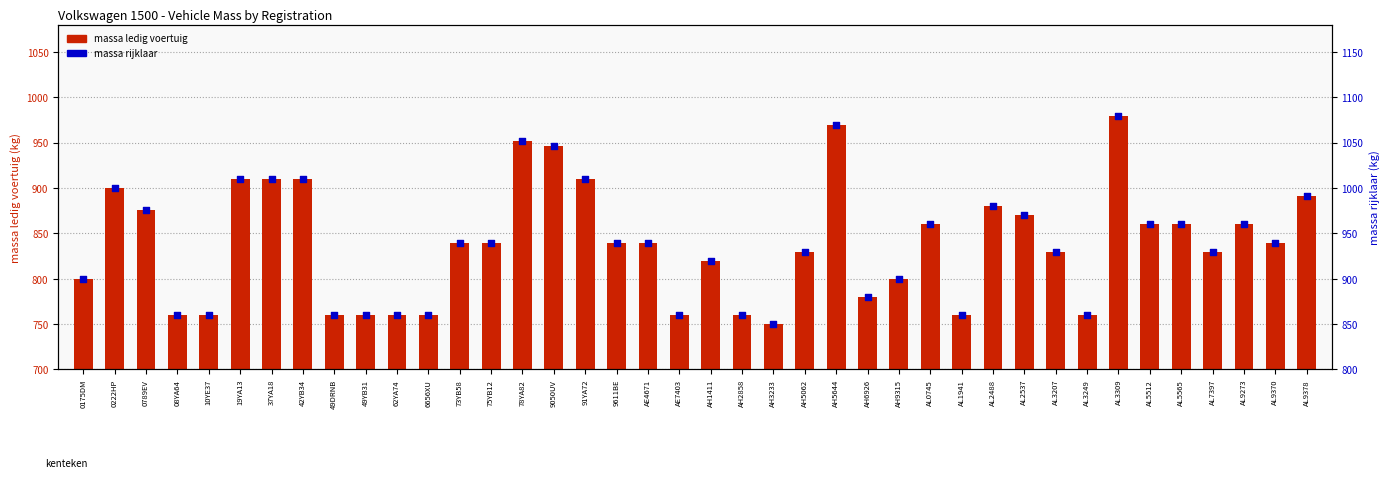

Which series contains the lowest Y value?

massa_ledig_voertuig